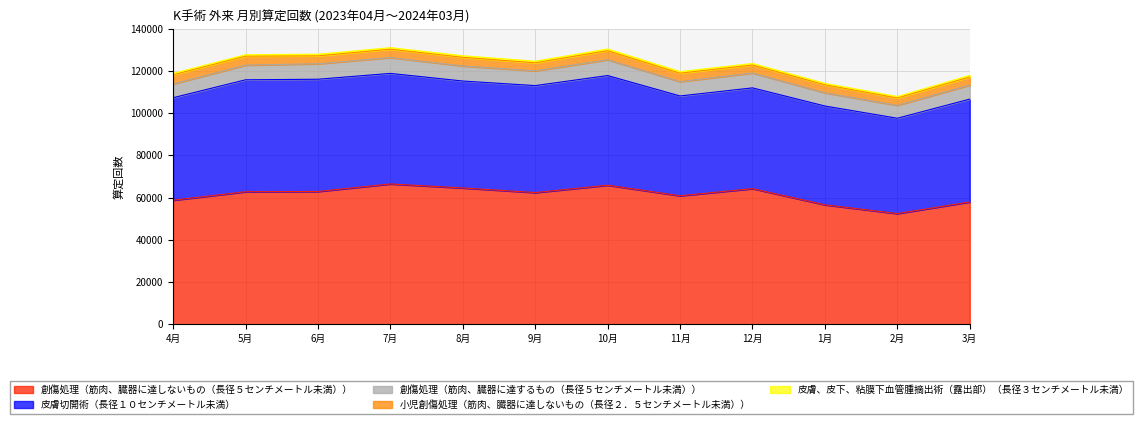

Reading left to right, transcribe all the data shown in this chart.

創傷処理（筋肉、臓器に達しないもの（長径５センチメートル未満））: 58740	62751	62879	66441	64538	62350	65839	60834	64226	56548	52404	57923
皮膚切開術（長径１０センチメートル未満）: 48527	53004	53147	52350	50640	50659	51932	47271	47709	46800	45150	48691
小児創傷処理（筋肉、臓器に達しないもの（長径２．５センチメートル未満））: 4354	4257	3728	3980	4075	3818	4293	4006	3780	3808	3502	3852
創傷処理（筋肉、臓器に達するもの（長径５センチメートル未満））: 6531	6944	7336	7488	7152	6987	7497	6791	7052	6266	6106	6651
皮膚、皮下、粘膜下血管腫摘出術（露出部）（長径３センチメートル未満）: 639	684	800	716	754	739	792	736	724	641	679	756